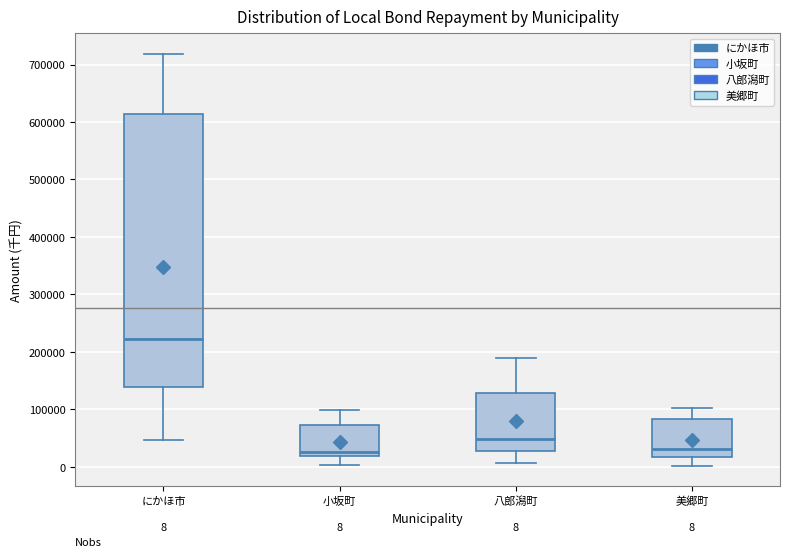

Comparing the boxes themselves (not the whiskers), which one is the tallest?

にかほ市